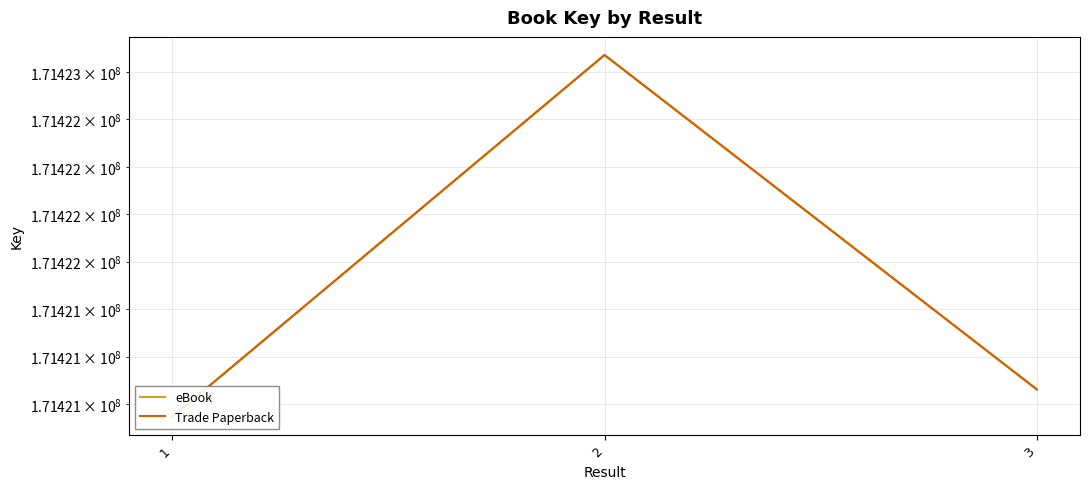

What is the approximate value of eBook at 2, to the nearest 50?

171422850